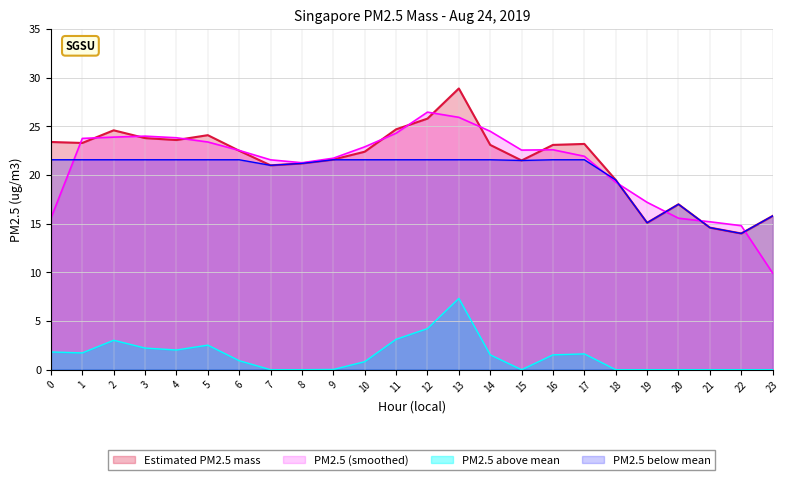

Where is the first local minimum?

1